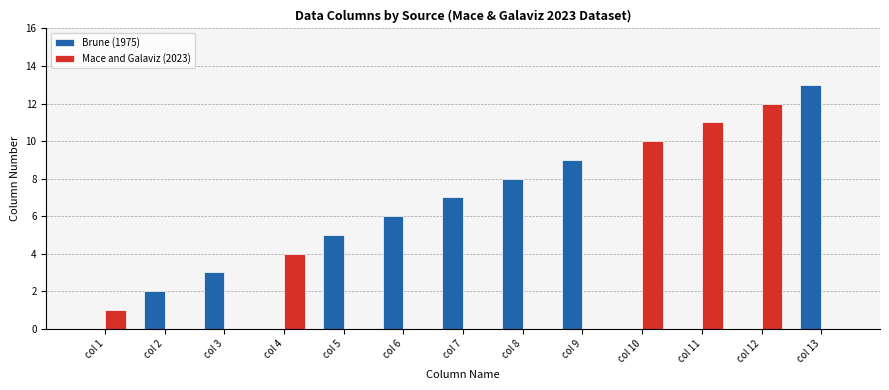

What is the greatest value displayed?

13